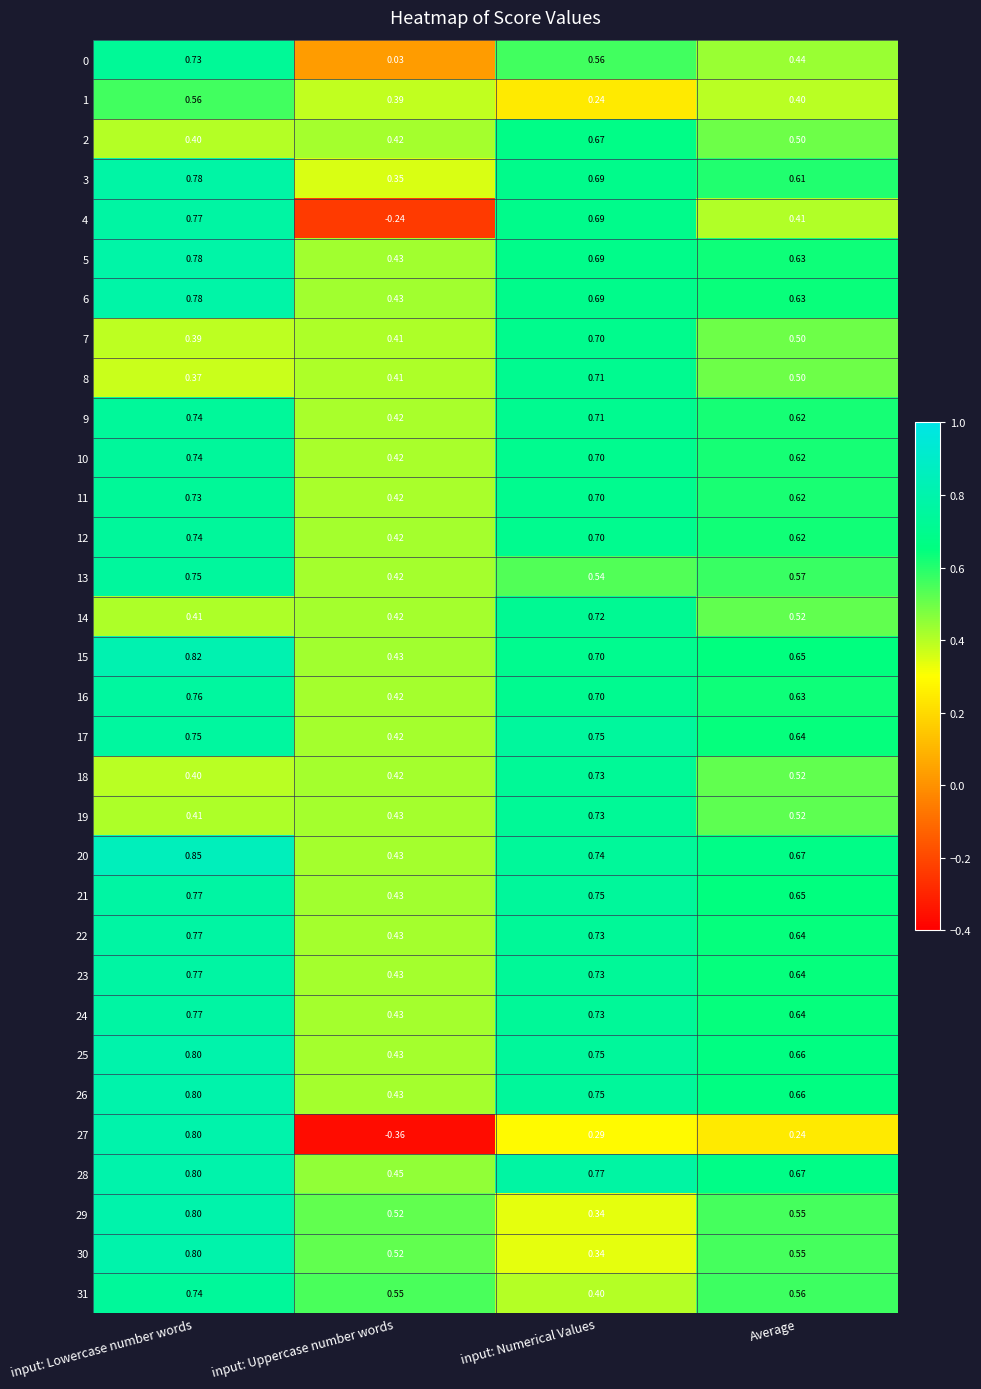

Which category has the highest value in the 18 series?

input: Numerical Values